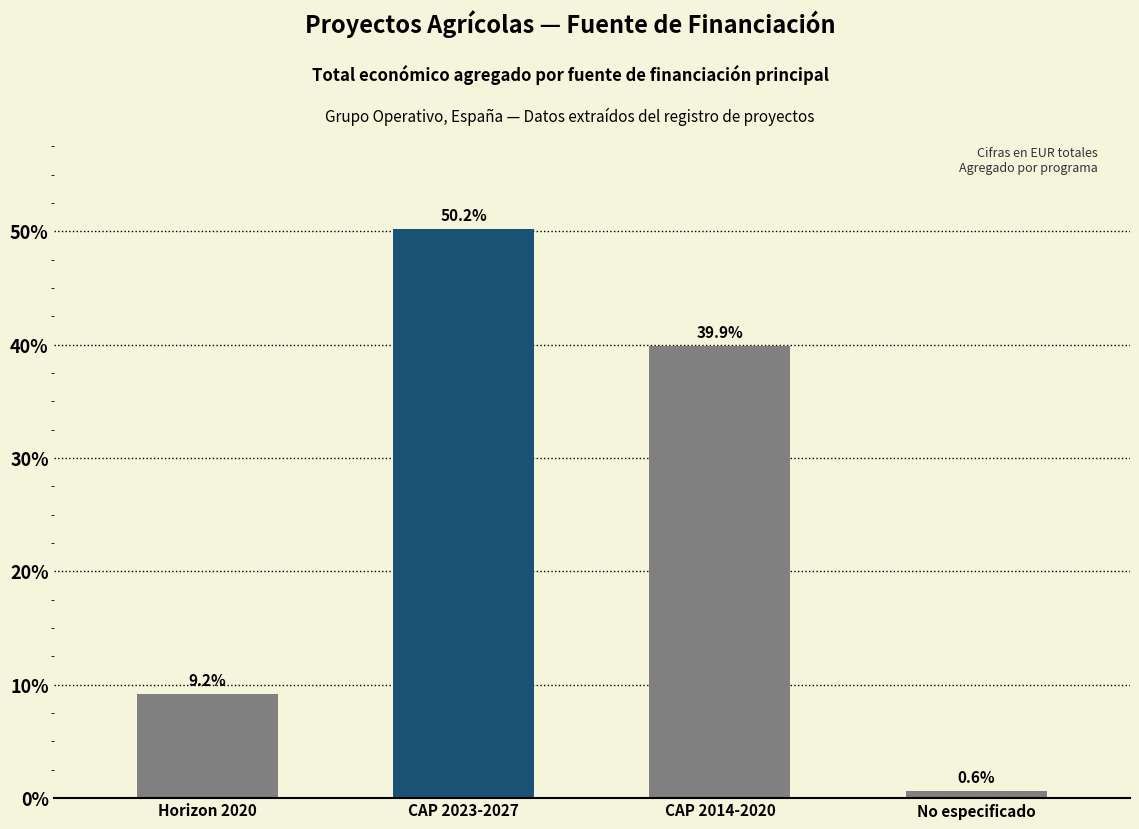

How many data points does each series have?

4